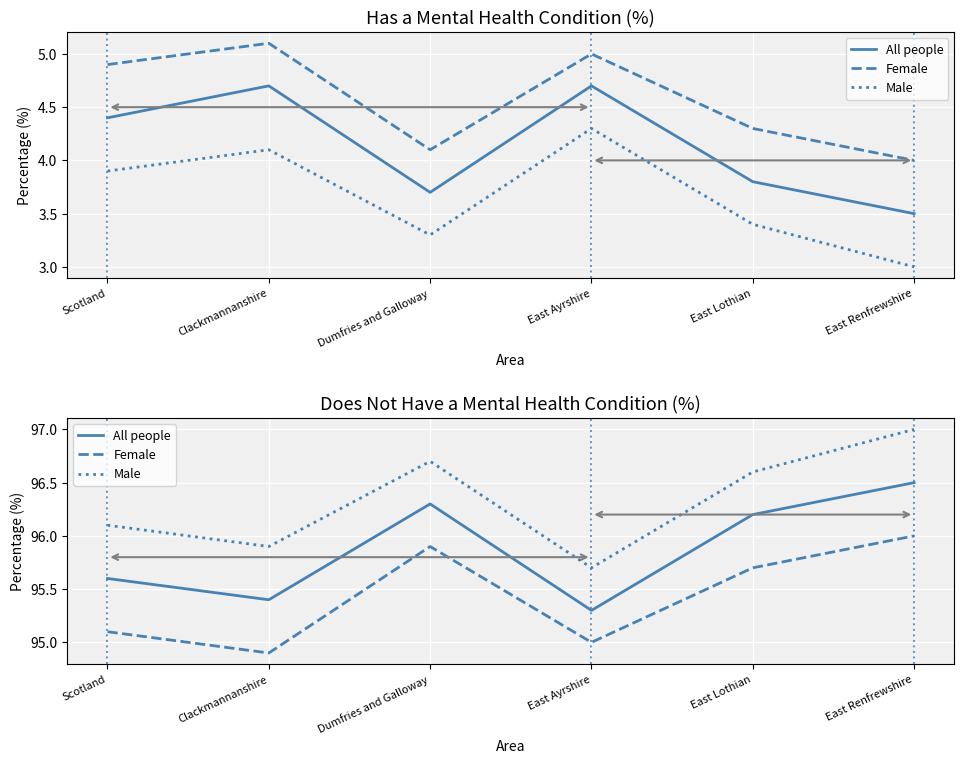

What is the difference between the maximum and second lowest values in the Female series?

1.0